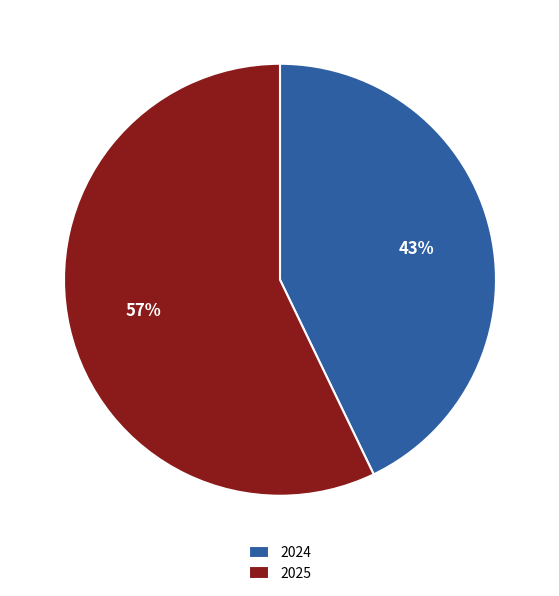

Is it true that 2025 is 64% of the pie?

False